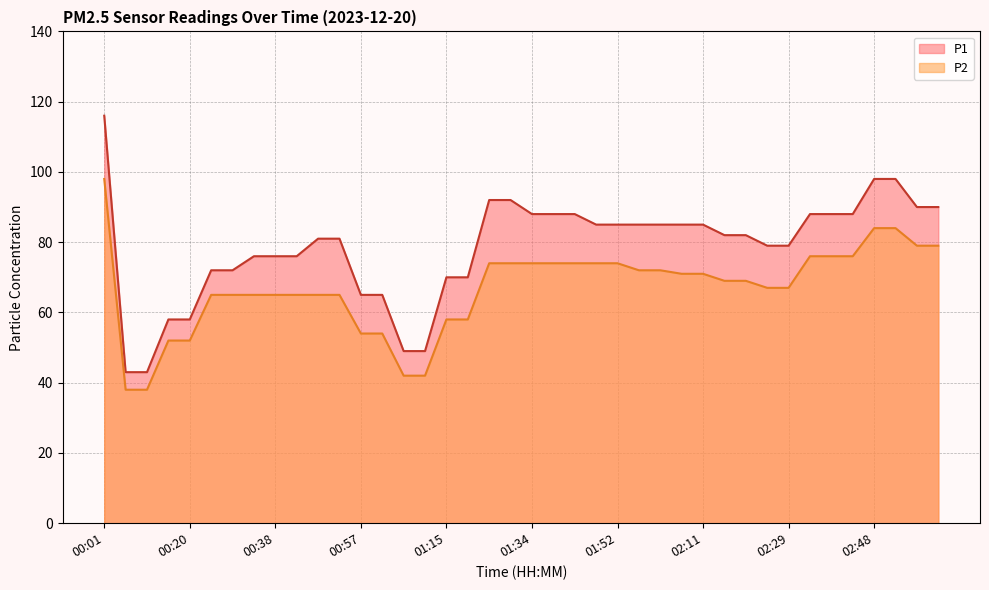

Where is P1 nearest to the value 79?

02:24